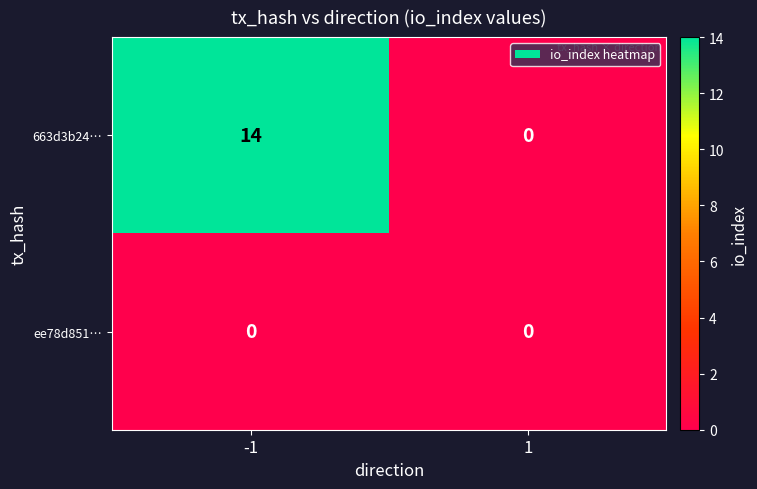

Which series has the widest spread of values?

663d3b24…